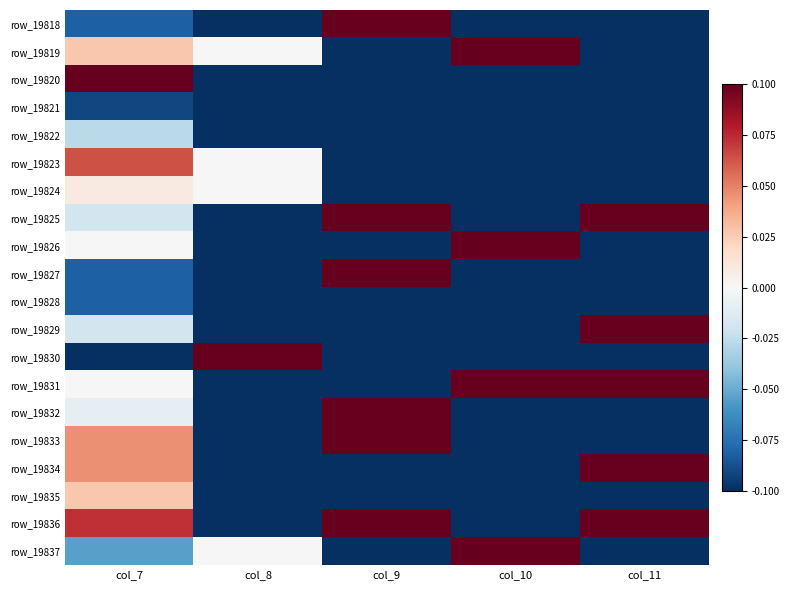

What is the total value across all series at col_7?

-0.2